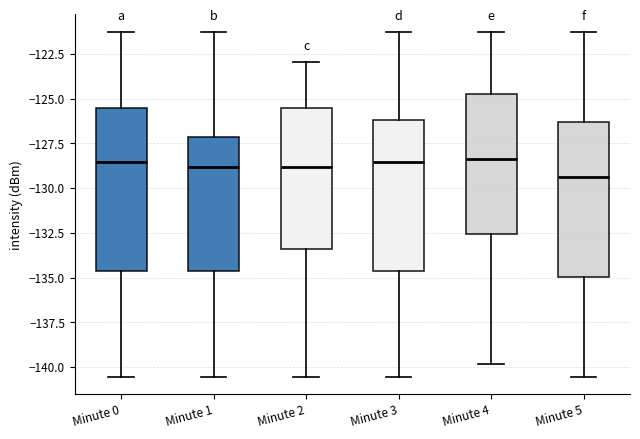

Reading left to right, read every box against the y-axis: the position of its median line, the range the box covers, and the ends of its whiskers. The values are not printed on the chart, so give them approximately, as read against the axis.

Minute 0: median -128.5, box -134.5 to -125.5, whiskers -140.5 to -121.5
Minute 1: median -129.0, box -134.5 to -127.0, whiskers -140.5 to -121.5
Minute 2: median -129.0, box -133.5 to -125.5, whiskers -140.5 to -123.0
Minute 3: median -128.5, box -134.5 to -126.0, whiskers -140.5 to -121.5
Minute 4: median -128.5, box -132.5 to -125.0, whiskers -140.0 to -121.5
Minute 5: median -129.5, box -135.0 to -126.5, whiskers -140.5 to -121.5